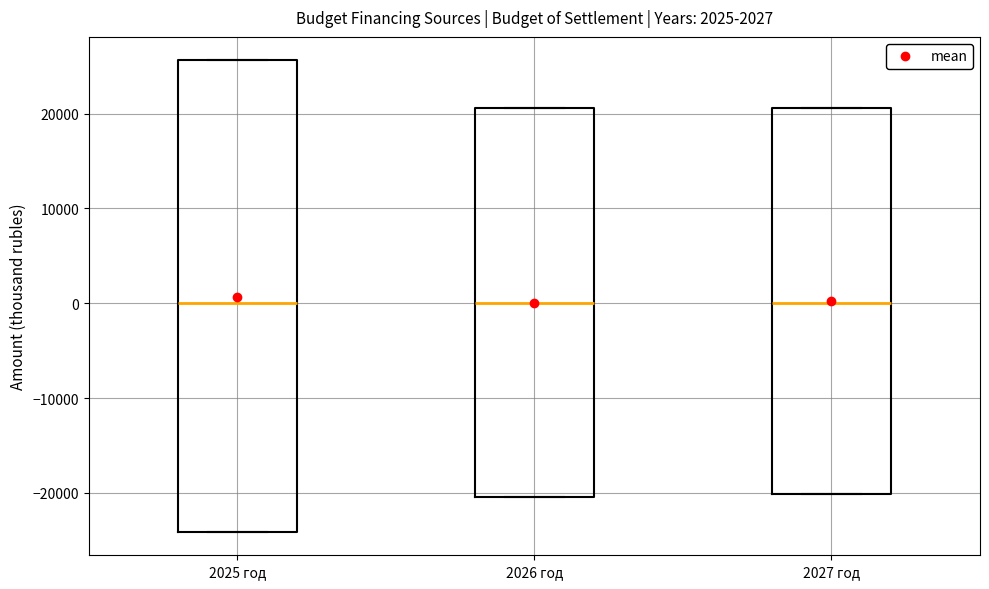

Reading left to right, transcribe this box plot: for each box, give where its median line is, the range the box spans, and where its two whiskers end, as read against the y-axis. The values are not printed on the chart, so give them approximately, as read against the axis.

2025 год: median 0, box -24000 to 26000, whiskers -24000 to 26000
2026 год: median 0, box -20000 to 21000, whiskers -20000 to 21000
2027 год: median 0, box -20000 to 21000, whiskers -20000 to 21000